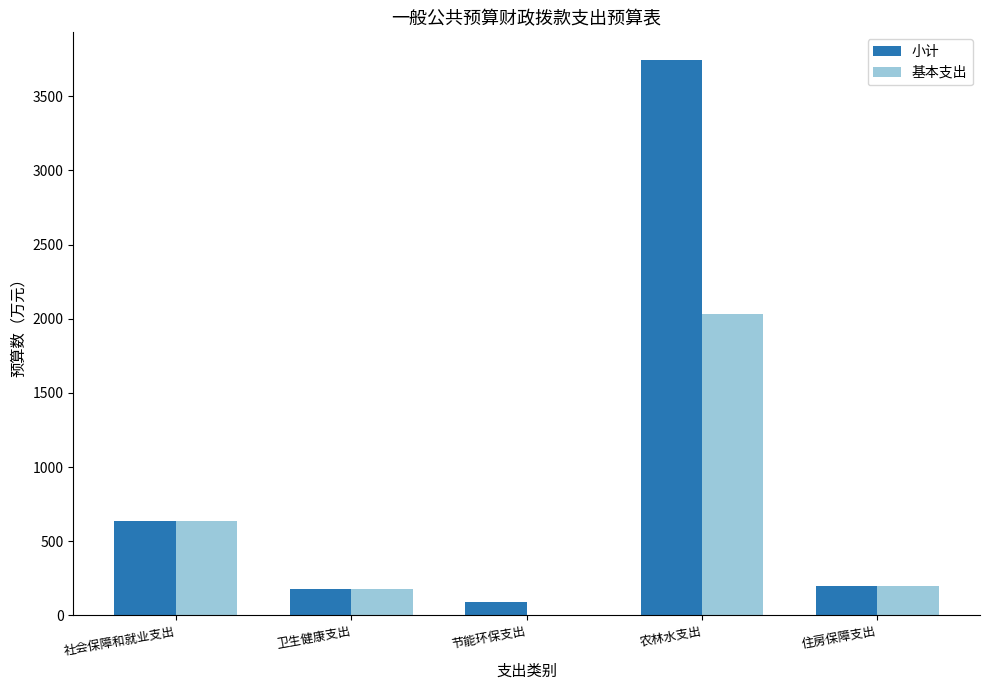

What is the sum of all 小计 values?

4844.5